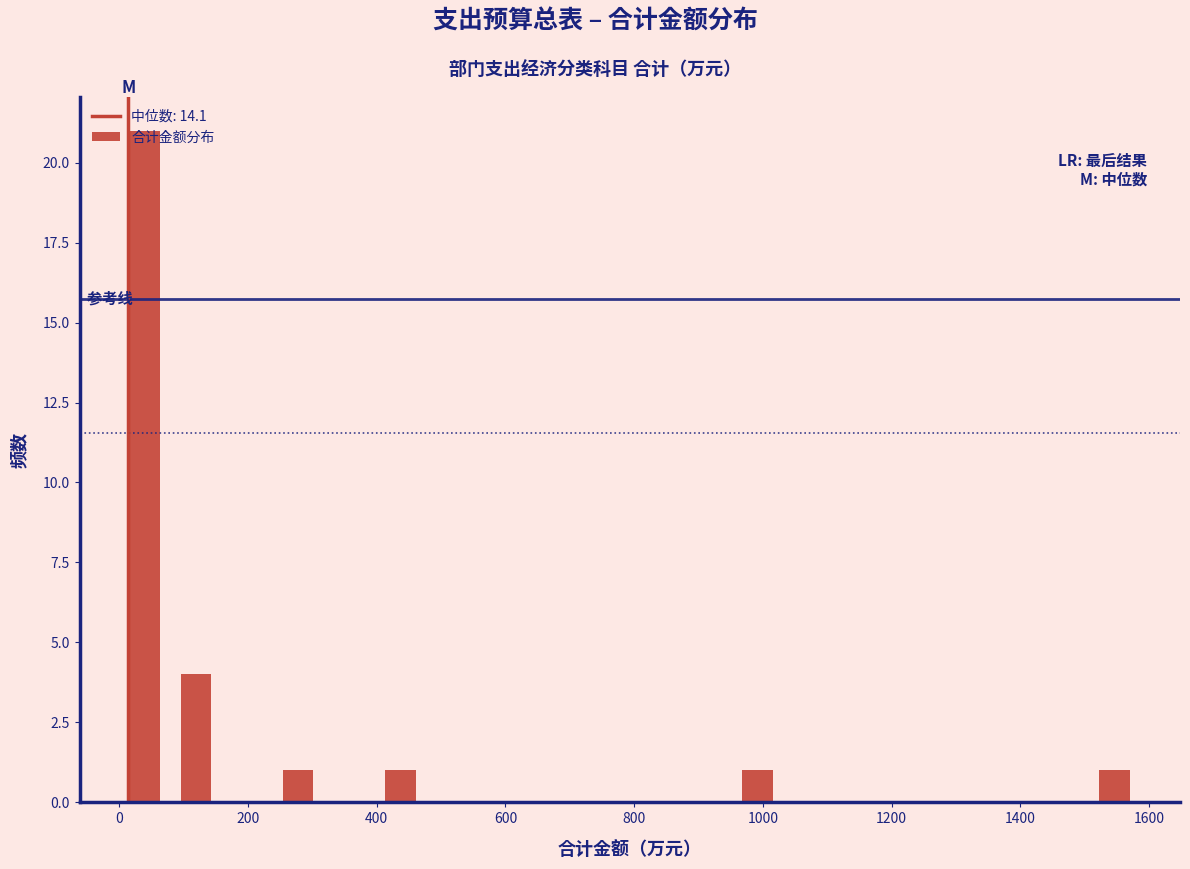

Around what value on the x-axis is the tallest bar? Give the approximate position of its centre, as read against the axis.

40